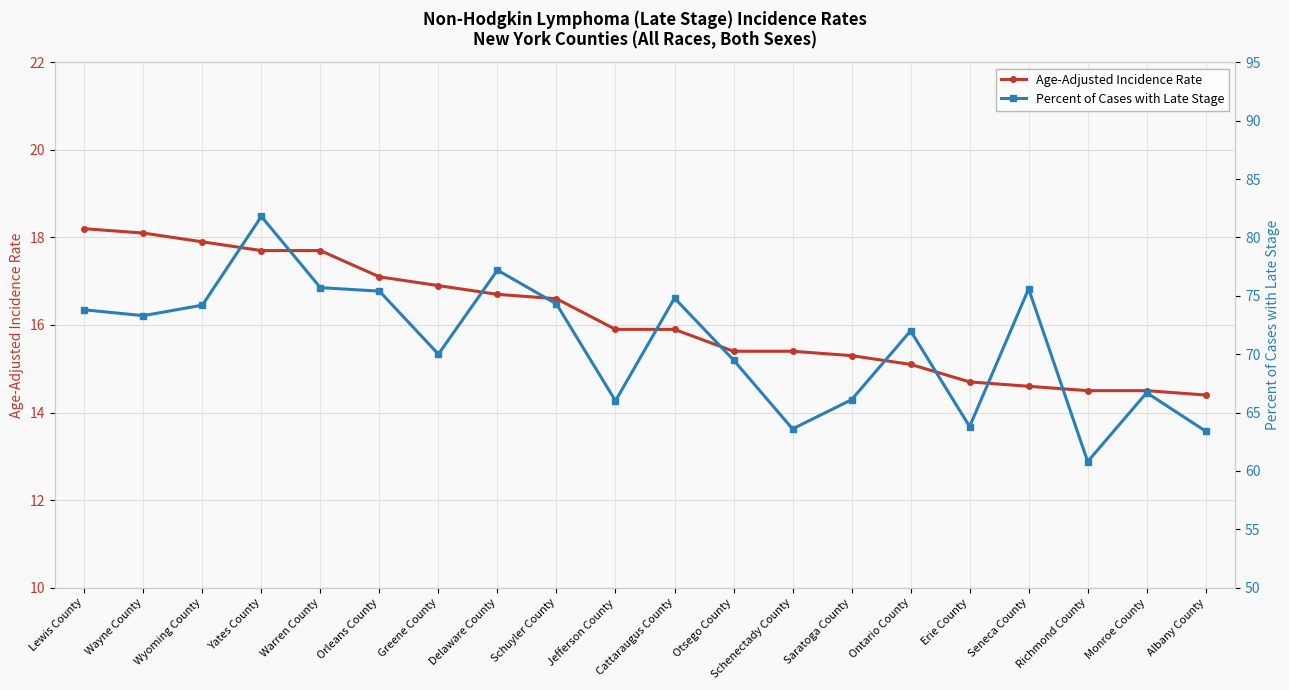

Is the value of Age-Adjusted Incidence Rate at Orleans County greater than the value of Percent of Cases with Late Stage at Lewis County?

No